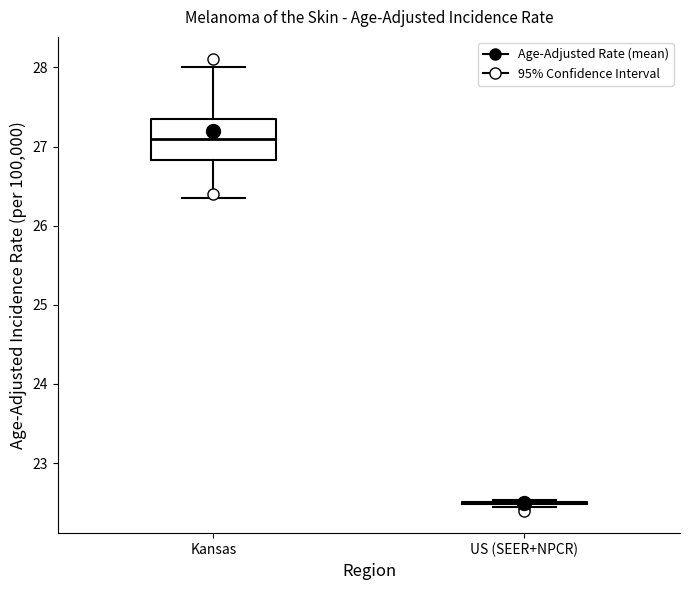

Comparing the boxes themselves (not the whiskers), which one is the tallest?

Kansas